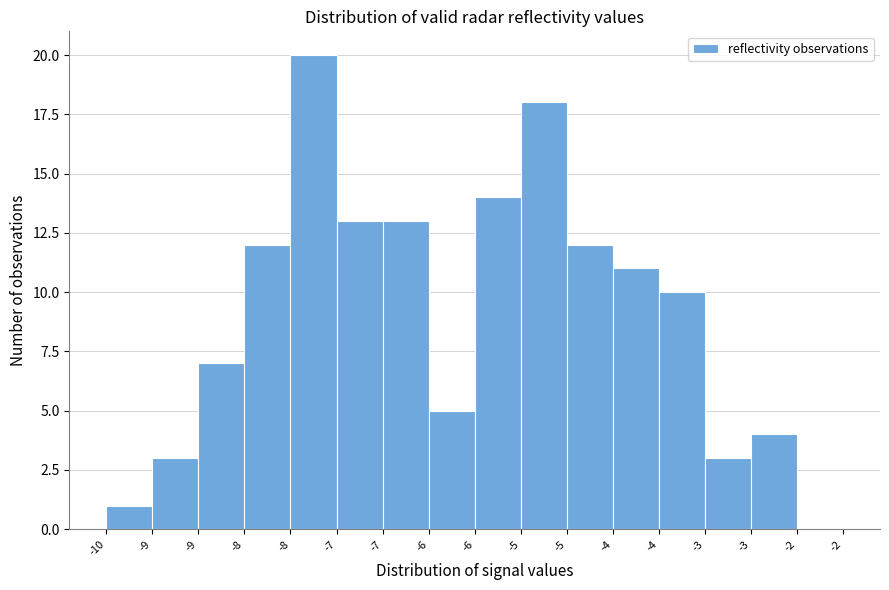

How many positive values are there?

15